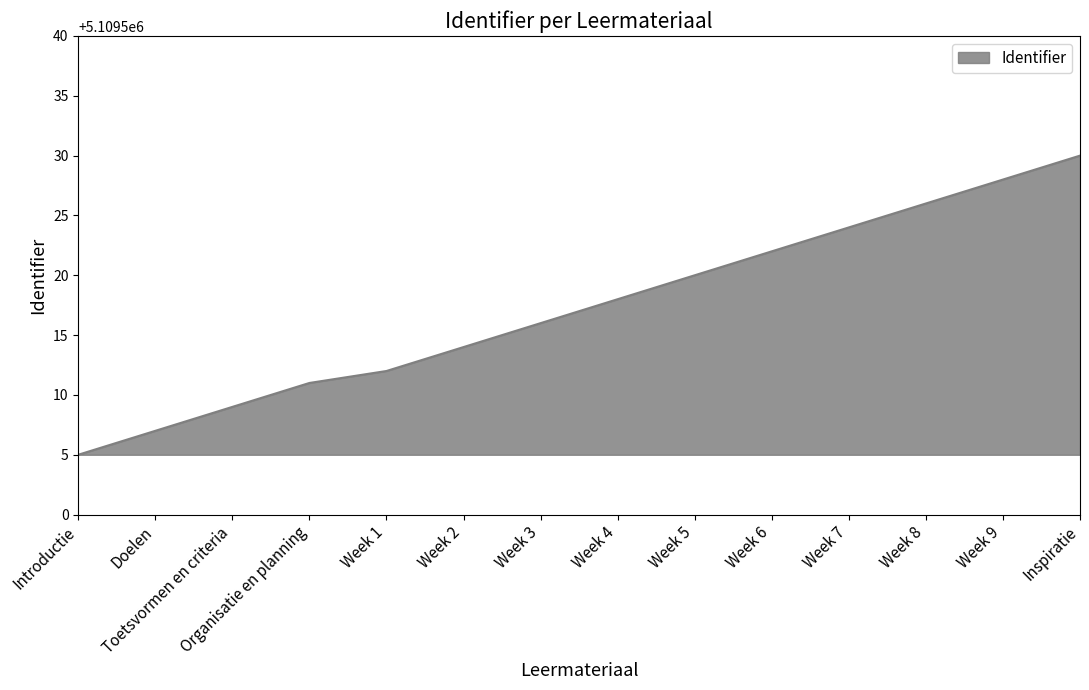

What is the maximum value shown in the chart?

5109530